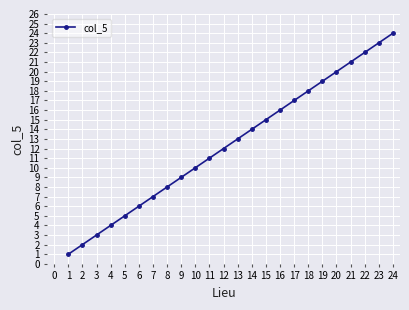

What is the maximum value shown in the chart?

24